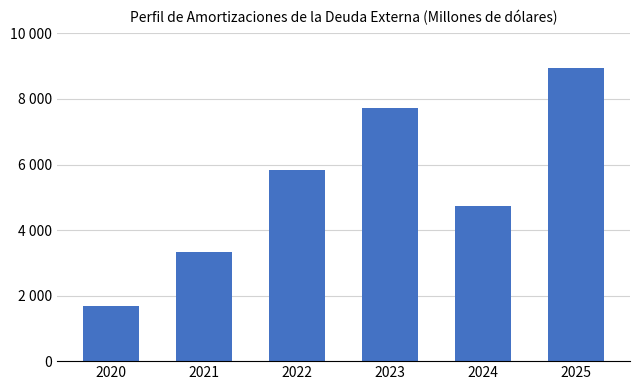

Read the value at 2025.

8944.6